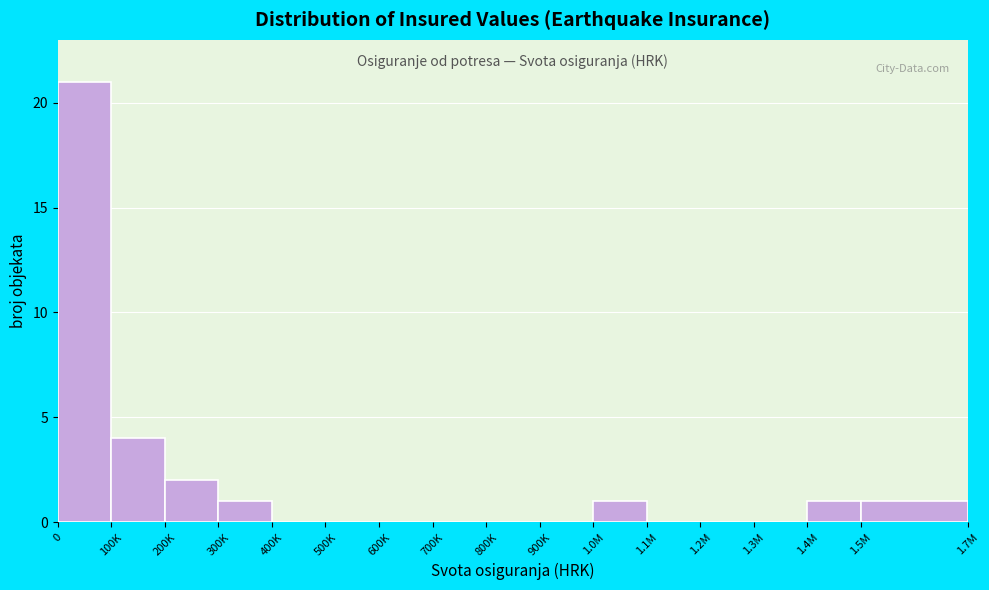

Reading left to right, what are all the values shown in this chart?

0=21	100K=4	200K=2	300K=1	400K=0	500K=0	600K=0	700K=0	800K=0	900K=0	1.0M=1	1.1M=0	1.2M=0	1.3M=0	1.4M=1	1.5M=1